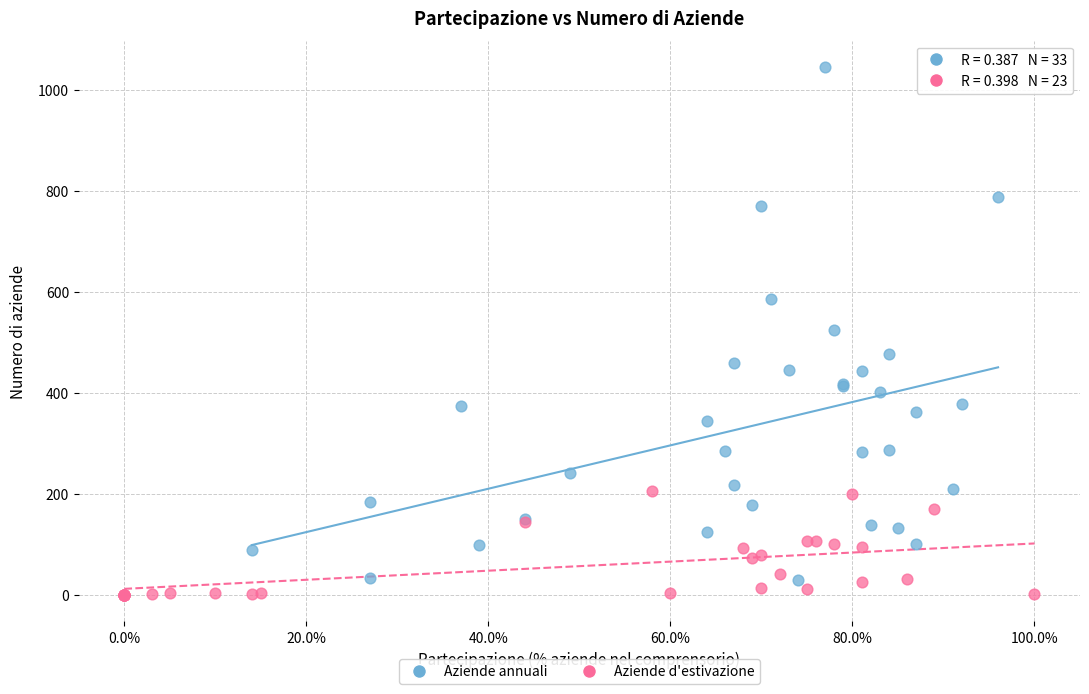

Which series reaches the maximum Y coordinate?

Aziende annuali